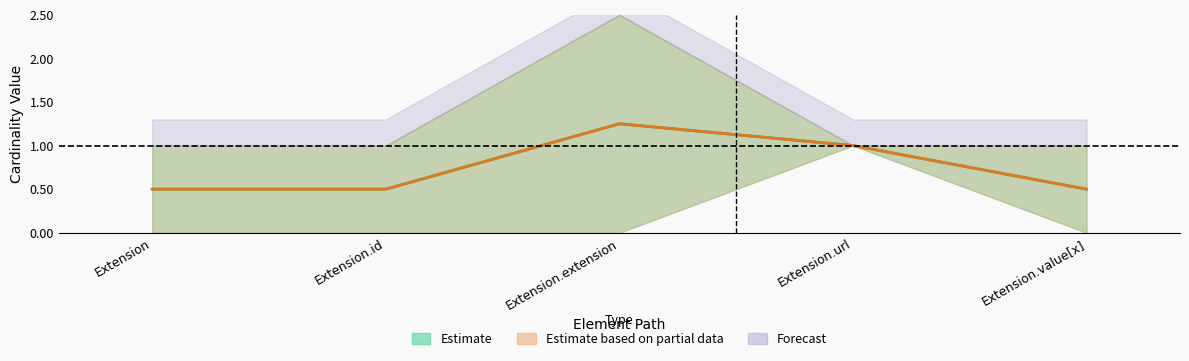

What is the total value across all series at Extension.id?

1.0